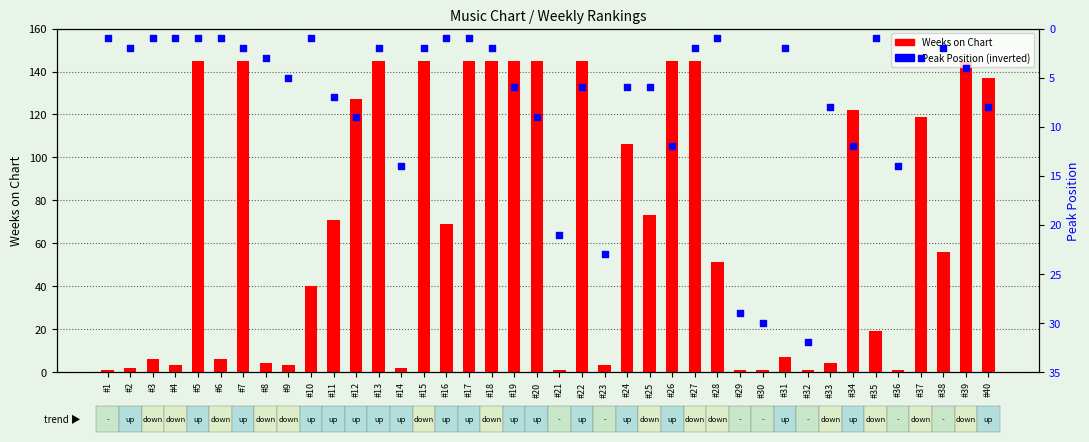

Which series contains the highest Y value?

Weeks on Chart